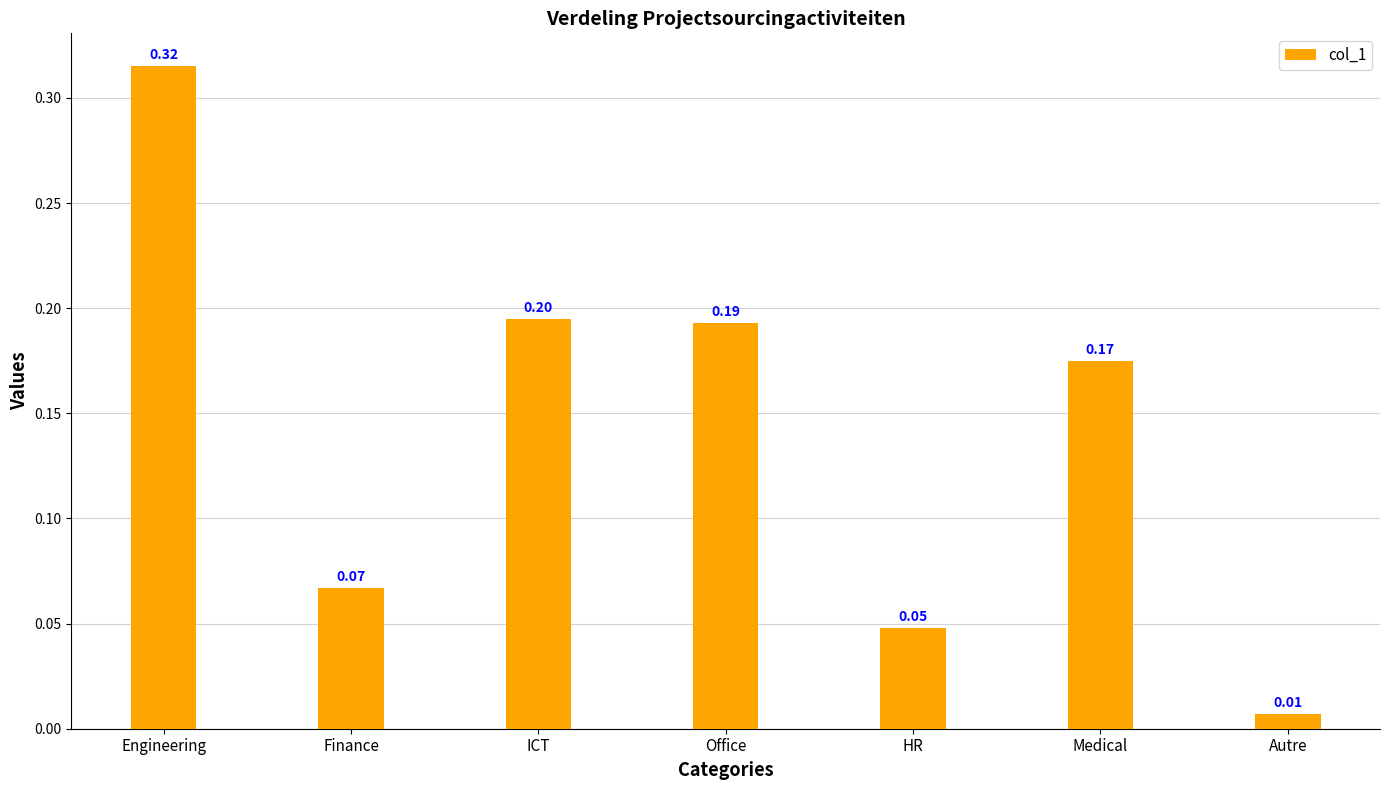

At which label is the value closest to 0?

Autre